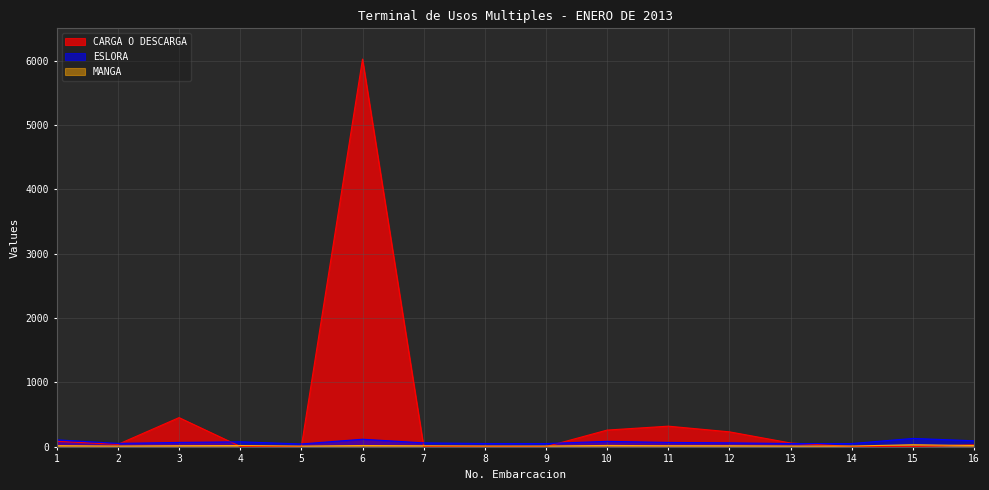

Where is the first local maximum for MANGA?

4